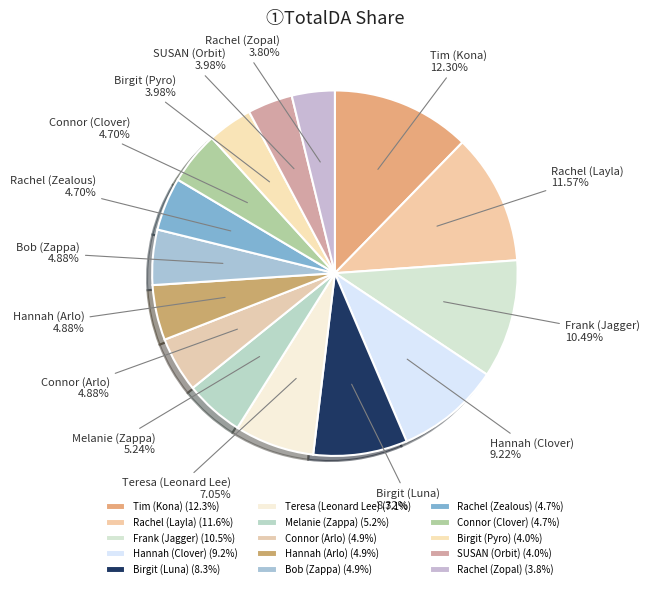

Is there any slice that represents more than half of the pie?

No